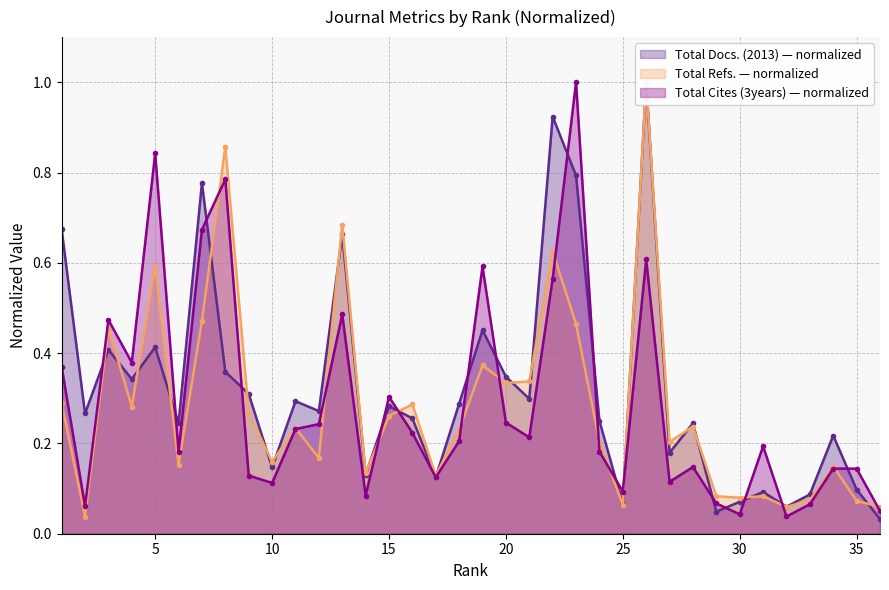

What is the maximum value shown in the chart?

1.0